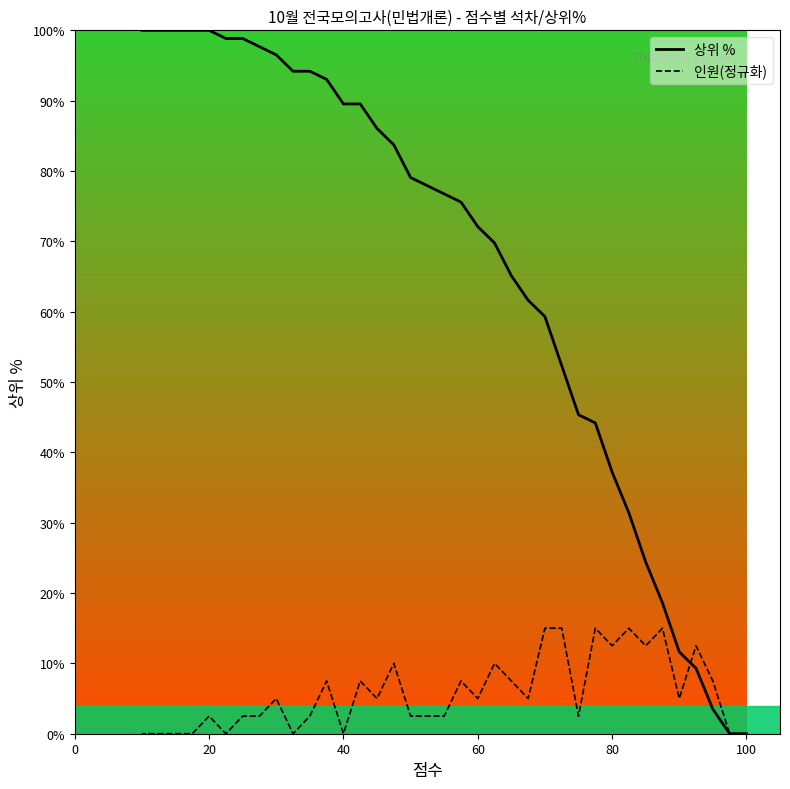

The value of 인원(정규화) at 20 is 0.6. True or false?

False